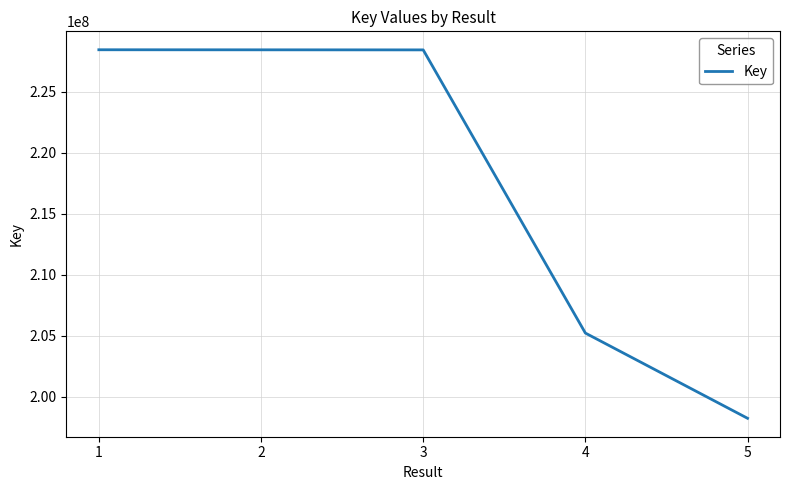

Does the chart have visible grid lines?

Yes